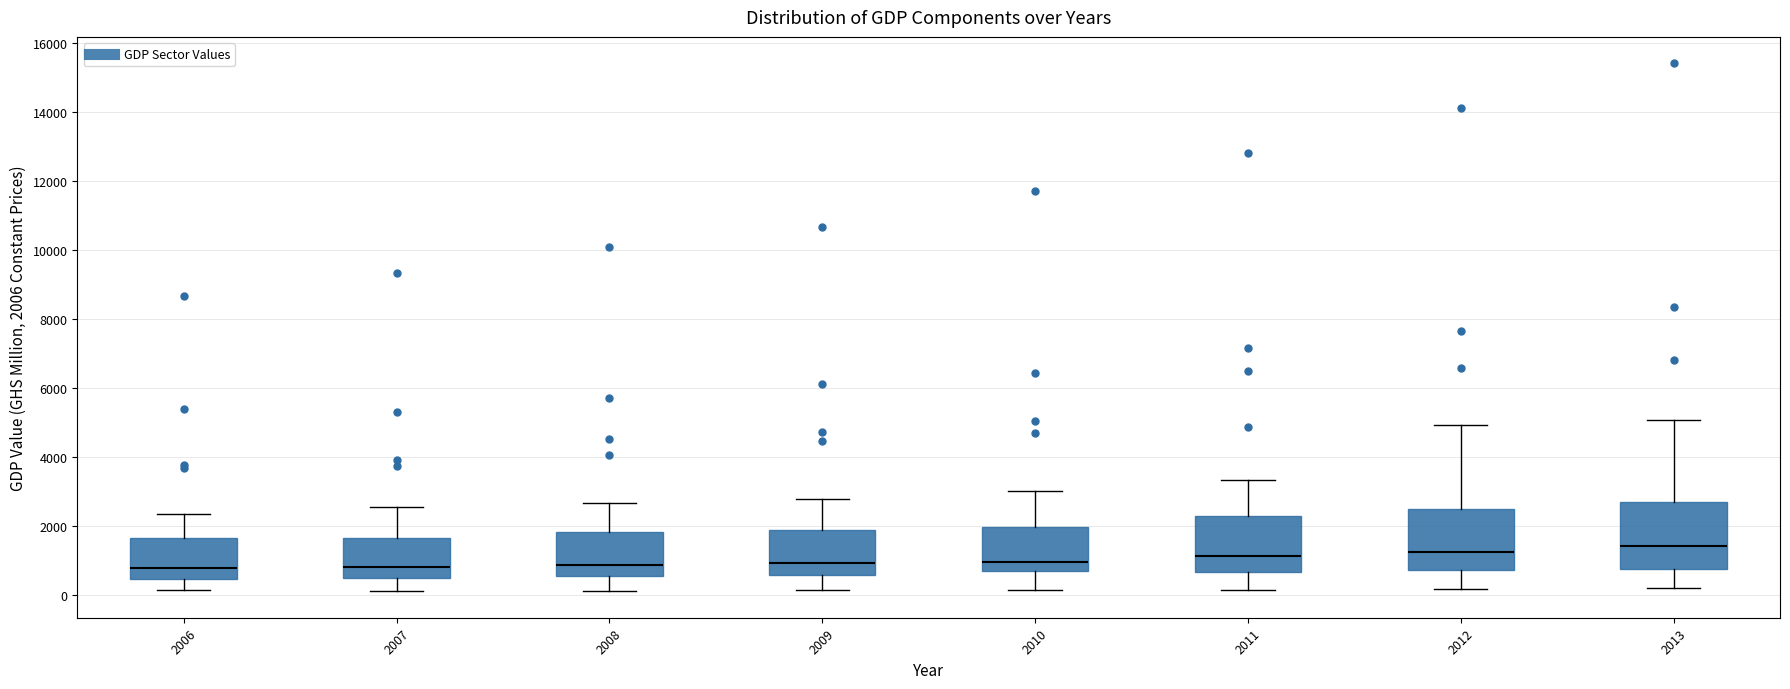

Reading left to right, transcribe this box plot: for each box, give where its median line is, the range the box spans, and where its two whiskers end, as read against the y-axis. The values are not printed on the chart, so give them approximately, as read against the axis.

2006: median 800, box 400 to 1600, whiskers 200 to 2400
2007: median 800, box 600 to 1600, whiskers 200 to 2600
2008: median 800, box 600 to 1800, whiskers 200 to 2600
2009: median 1000, box 600 to 1800, whiskers 200 to 2800
2010: median 1000, box 800 to 2000, whiskers 200 to 3000
2011: median 1200, box 600 to 2400, whiskers 200 to 3400
2012: median 1200, box 800 to 2600, whiskers 200 to 5000
2013: median 1400, box 800 to 2800, whiskers 200 to 5000